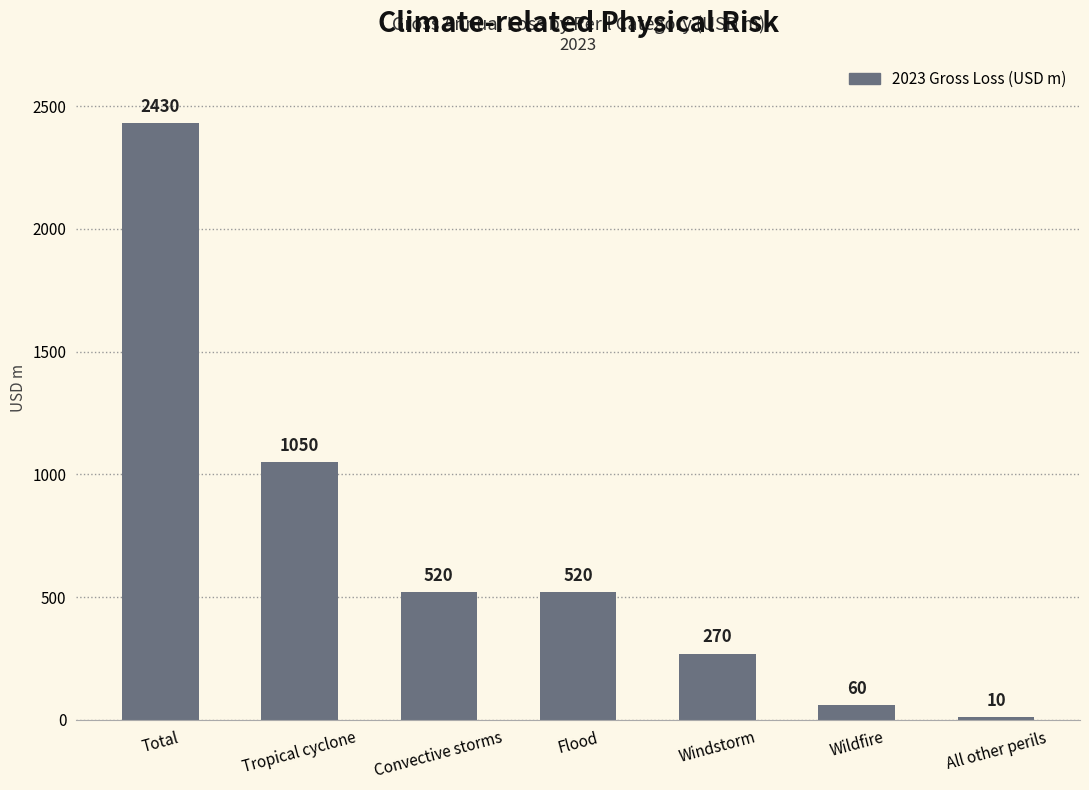

Which category has the lowest value across all series?

All other perils